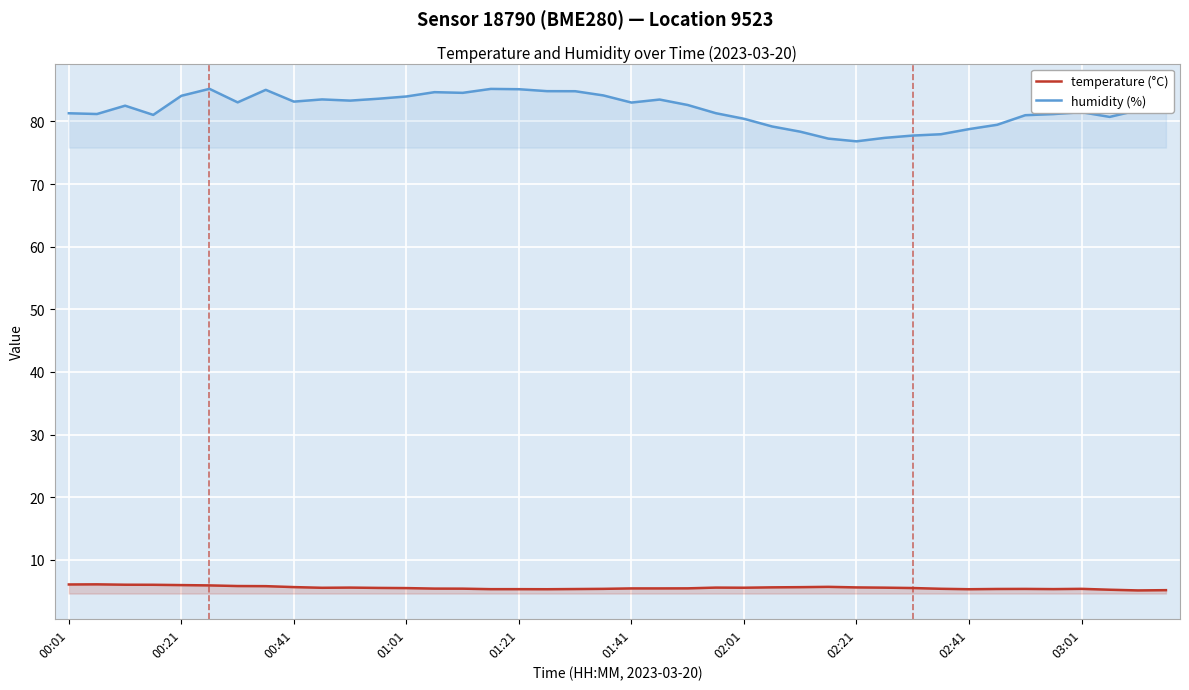

Is it true that humidity (%) equals 18.7 at 26?

False